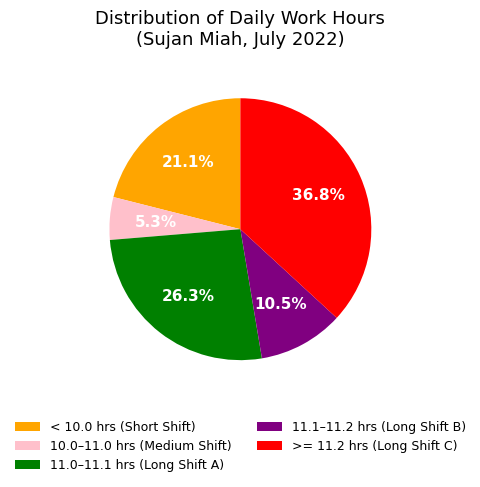

How many segments does this pie chart have?

5